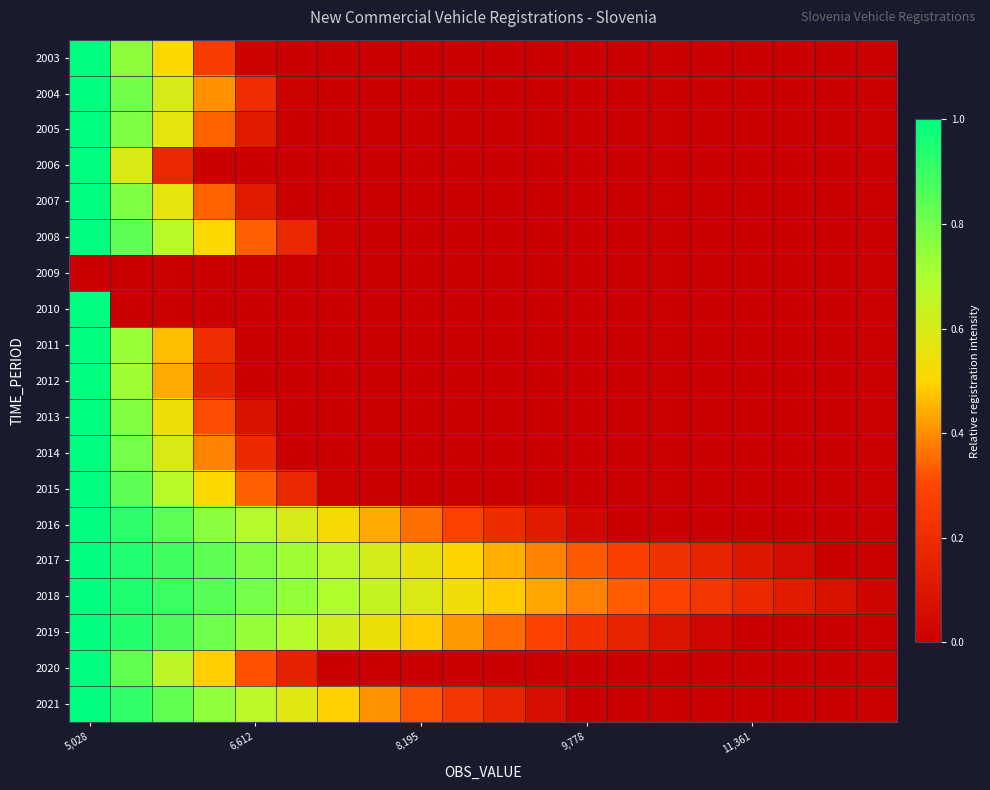

Reading left to right, extract all data points from this chart.

2003: 1.0	0.8	0.5	0.3	0.0	0.0	0.0	0.0	0.0	0.0	0.0	0.0	0.0	0.0	0.0	0.0	0.0	0.0	0.0	0.0
2004: 1.0	0.8	0.6	0.4	0.2	0.0	0.0	0.0	0.0	0.0	0.0	0.0	0.0	0.0	0.0	0.0	0.0	0.0	0.0	0.0
2005: 1.0	0.8	0.6	0.3	0.1	0.0	0.0	0.0	0.0	0.0	0.0	0.0	0.0	0.0	0.0	0.0	0.0	0.0	0.0	0.0
2006: 1.0	0.6	0.2	0.0	0.0	0.0	0.0	0.0	0.0	0.0	0.0	0.0	0.0	0.0	0.0	0.0	0.0	0.0	0.0	0.0
2007: 1.0	0.8	0.6	0.3	0.1	0.0	0.0	0.0	0.0	0.0	0.0	0.0	0.0	0.0	0.0	0.0	0.0	0.0	0.0	0.0
2008: 1.0	0.8	0.7	0.5	0.3	0.2	0.0	0.0	0.0	0.0	0.0	0.0	0.0	0.0	0.0	0.0	0.0	0.0	0.0	0.0
2009: 0.0	0.0	0.0	0.0	0.0	0.0	0.0	0.0	0.0	0.0	0.0	0.0	0.0	0.0	0.0	0.0	0.0	0.0	0.0	0.0
2010: 1.0	0.0	0.0	0.0	0.0	0.0	0.0	0.0	0.0	0.0	0.0	0.0	0.0	0.0	0.0	0.0	0.0	0.0	0.0	0.0
2011: 1.0	0.7	0.5	0.2	0.0	0.0	0.0	0.0	0.0	0.0	0.0	0.0	0.0	0.0	0.0	0.0	0.0	0.0	0.0	0.0
2012: 1.0	0.7	0.4	0.2	0.0	0.0	0.0	0.0	0.0	0.0	0.0	0.0	0.0	0.0	0.0	0.0	0.0	0.0	0.0	0.0
2013: 1.0	0.8	0.5	0.3	0.1	0.0	0.0	0.0	0.0	0.0	0.0	0.0	0.0	0.0	0.0	0.0	0.0	0.0	0.0	0.0
2014: 1.0	0.8	0.6	0.4	0.2	0.0	0.0	0.0	0.0	0.0	0.0	0.0	0.0	0.0	0.0	0.0	0.0	0.0	0.0	0.0
2015: 1.0	0.8	0.7	0.5	0.3	0.2	0.0	0.0	0.0	0.0	0.0	0.0	0.0	0.0	0.0	0.0	0.0	0.0	0.0	0.0
2016: 1.0	0.9	0.8	0.8	0.7	0.6	0.5	0.4	0.4	0.3	0.2	0.1	0.0	0.0	0.0	0.0	0.0	0.0	0.0	0.0
2017: 1.0	0.9	0.9	0.8	0.8	0.7	0.7	0.6	0.6	0.5	0.4	0.4	0.3	0.3	0.2	0.2	0.1	0.1	0.0	0.0
2018: 1.0	0.9	0.9	0.8	0.8	0.7	0.7	0.6	0.6	0.5	0.5	0.4	0.4	0.3	0.3	0.2	0.2	0.1	0.1	0.0
2019: 1.0	0.9	0.9	0.8	0.7	0.7	0.6	0.5	0.5	0.4	0.4	0.3	0.2	0.2	0.1	0.0	0.0	0.0	0.0	0.0
2020: 1.0	0.8	0.7	0.5	0.3	0.1	0.0	0.0	0.0	0.0	0.0	0.0	0.0	0.0	0.0	0.0	0.0	0.0	0.0	0.0
2021: 1.0	0.9	0.8	0.7	0.7	0.6	0.5	0.4	0.3	0.2	0.2	0.1	0.0	0.0	0.0	0.0	0.0	0.0	0.0	0.0